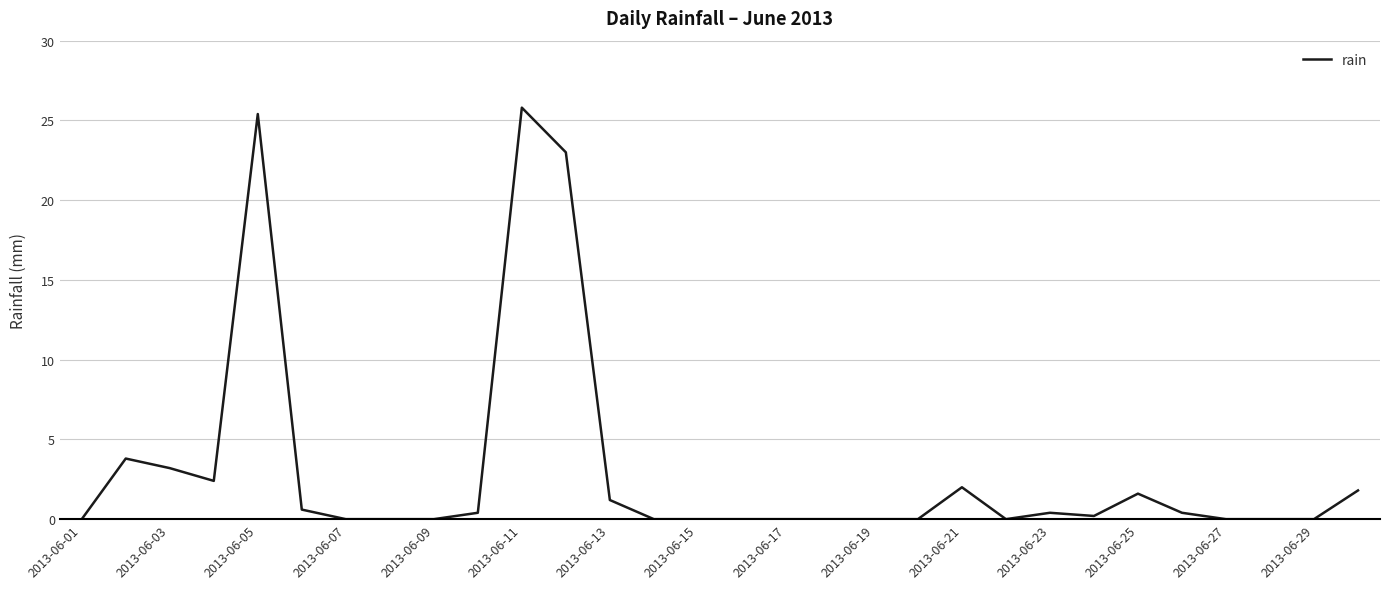

What is the maximum value shown in the chart?

25.8